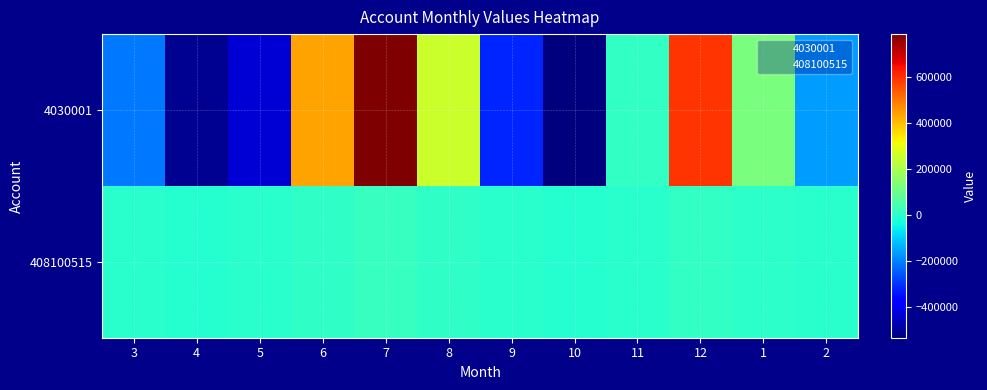

Reading right to left, extract all data points from this chart.

4030001: 2=-162359.1	1=126583.2	12=595122.5	11=10305.8	10=-533740.0	9=-319185.7	8=255463.3	7=787989.6	6=438370.9	5=-432972.7	4=-511746.8	3=-211162.8
408100515: 2=-4315.1	1=785.2	12=10431.5	11=-1963.6	10=-10831.4	9=-5230.4	8=7632.7	7=17057.1	6=7439.6	5=-4884.2	4=-8325.1	3=-3449.2